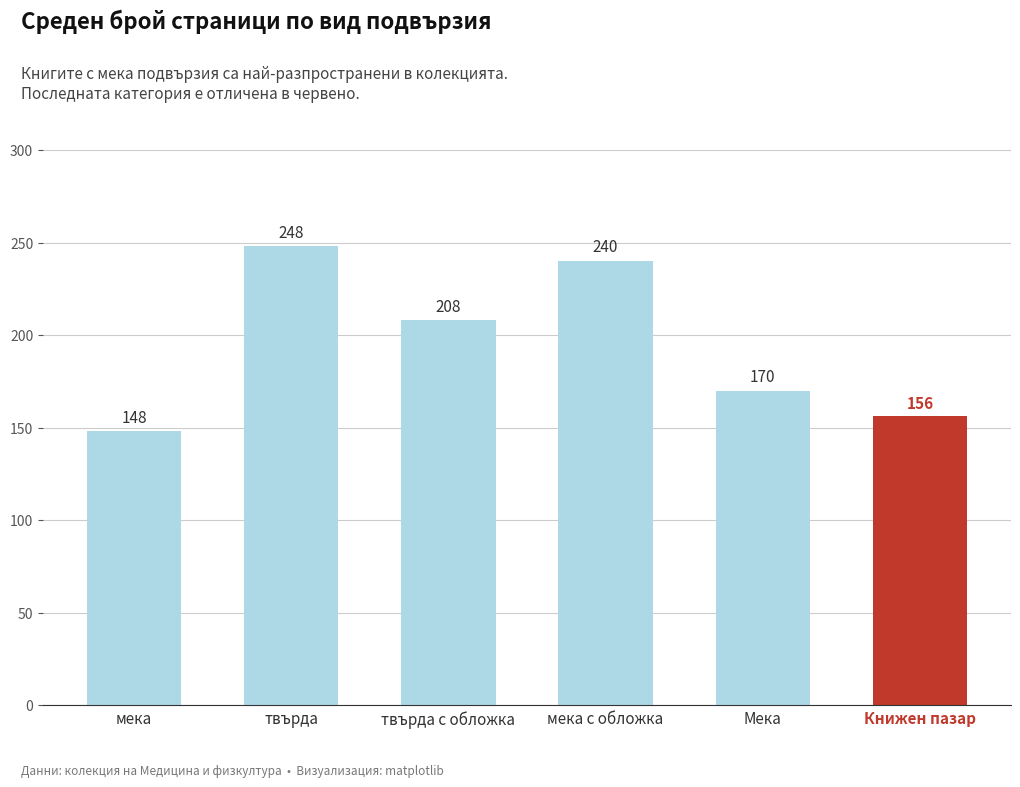

At which label is the value closest to 198?

твърда с обложка